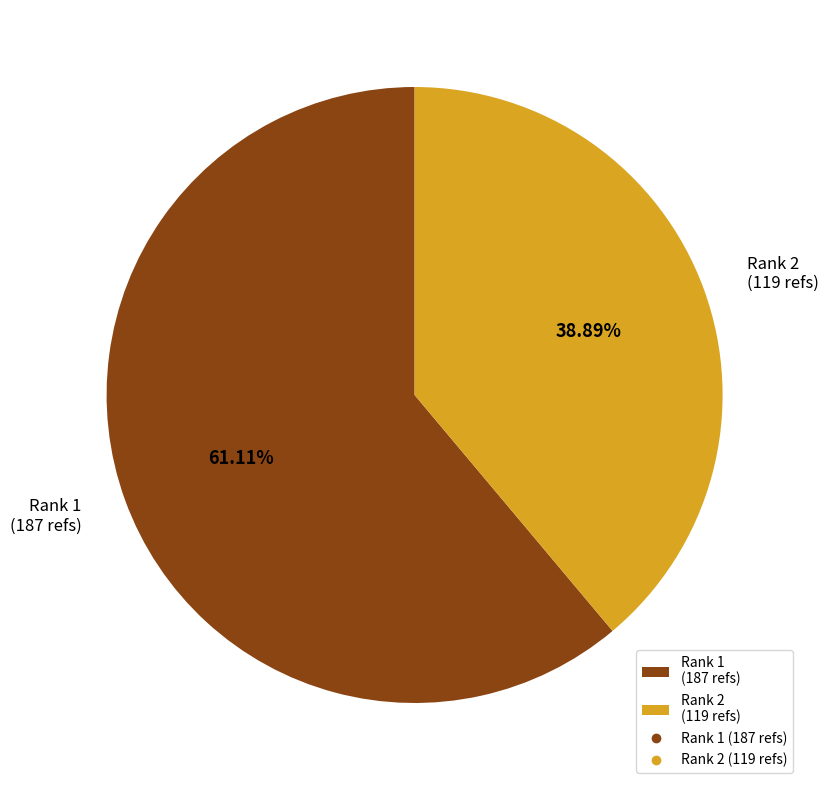

Count the number of slices in the pie.

2